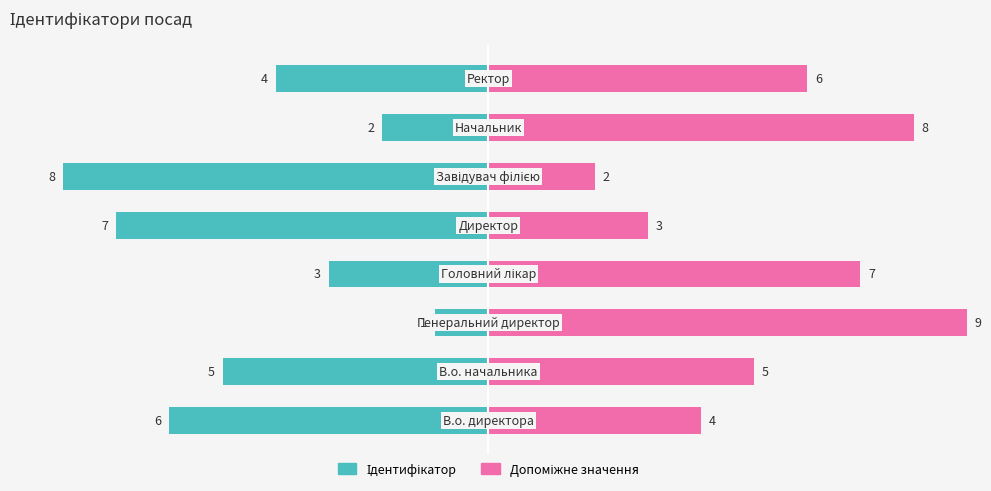

Reading left to right, list all the values displayed in this chart.

Ідентифікатор: 0=-6	1=-5	2=-1	3=-3	4=-7	5=-8	6=-2	7=-4
Допоміжне значення: 0=4	1=5	2=9	3=7	4=3	5=2	6=8	7=6